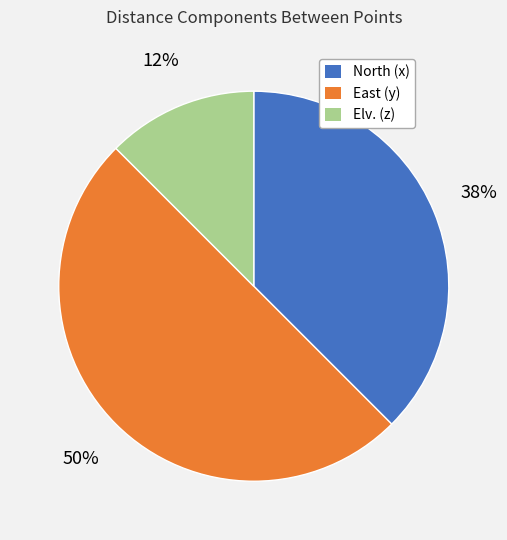

Between East (y) and North (x), which is larger?

East (y)